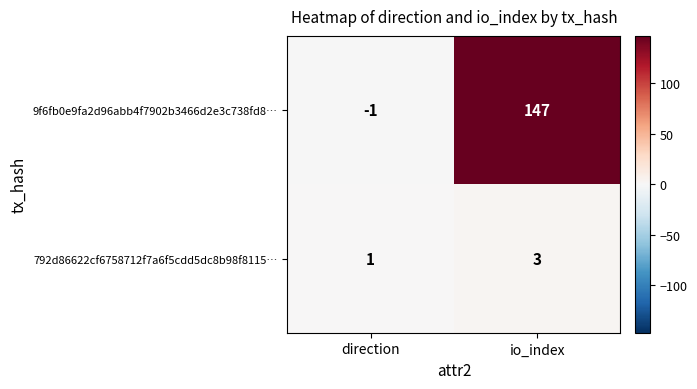

At which category is the sum across all series the highest?

io_index